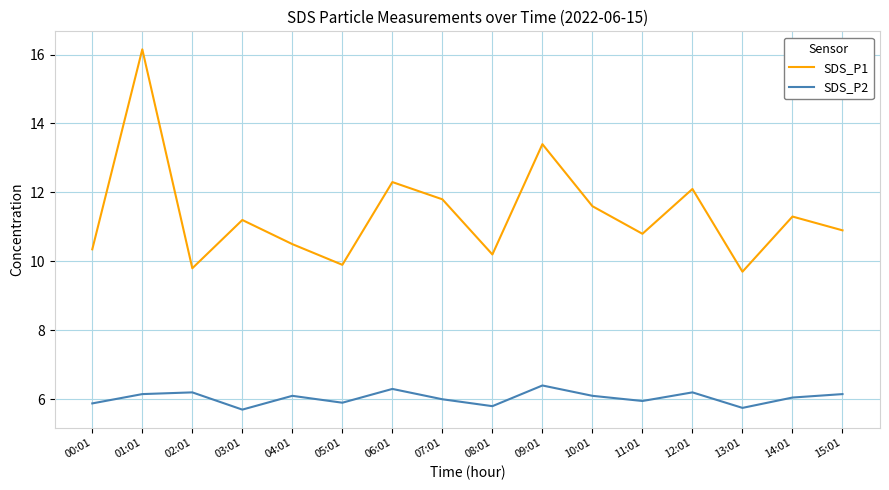

How many interior local valleys does the SDS_P1 series have?

5